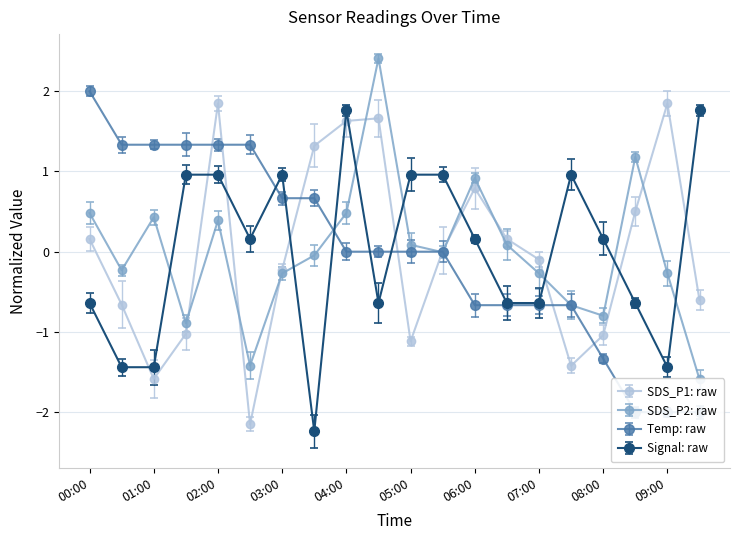

The SDS_P1 series shows -0.6 at 01:30. True or false?

False